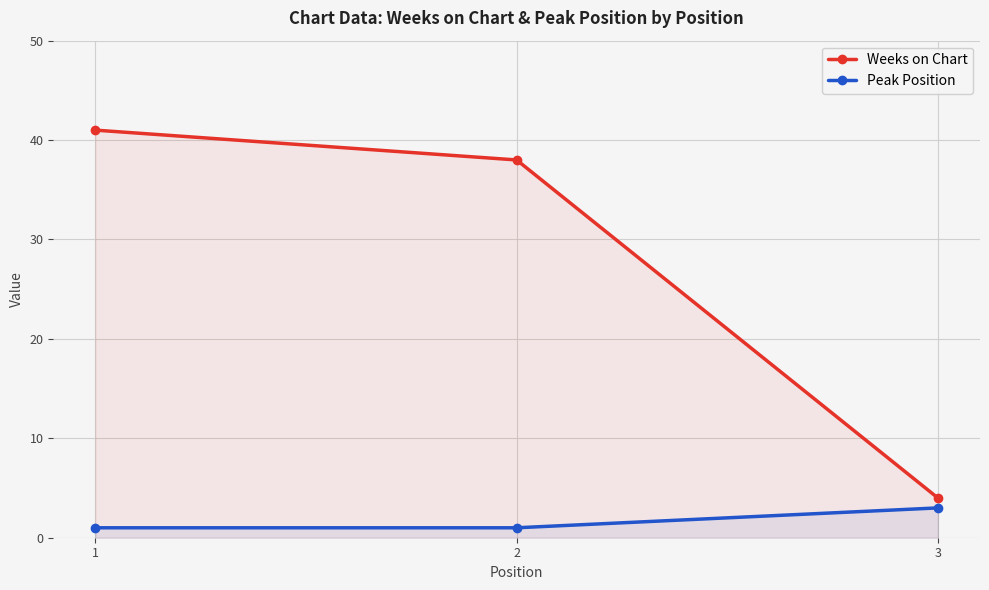

Which series has the widest spread of values?

Weeks on Chart